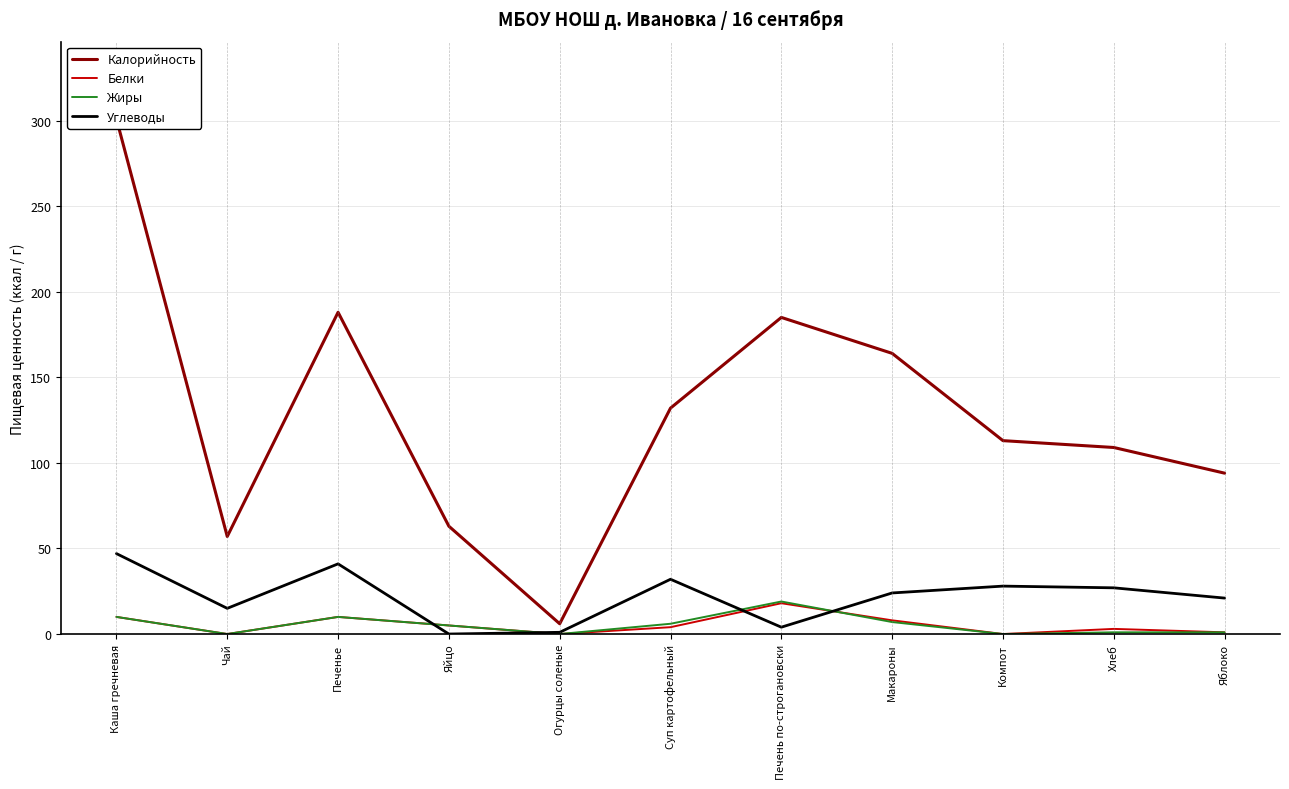

Reading left to right, what are all the values shown in this chart?

Калорийность: 301	57	188	63	6	132	185	164	113	109	94
Белки: 10	0	10	5	0	4	18	8	0	3	1
Жиры: 10	0	10	5	0	6	19	7	0	1	1
Углеводы: 47	15	41	0	1	32	4	24	28	27	21